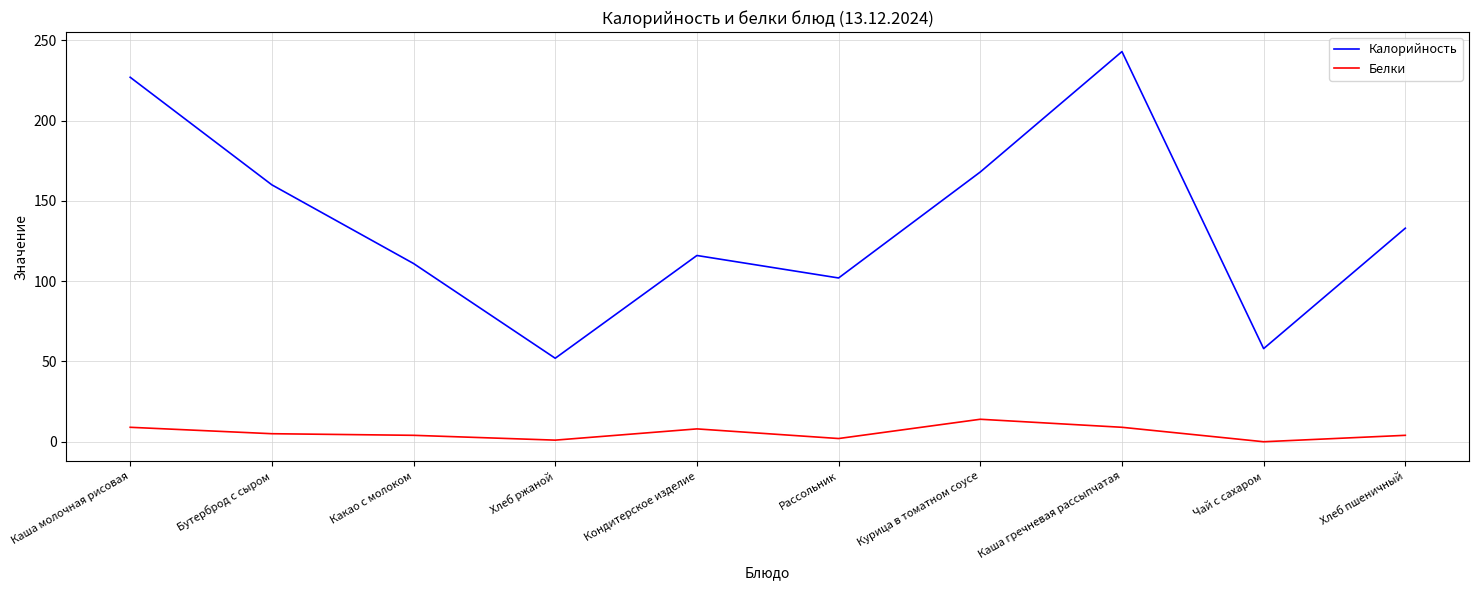

At which category is the sum across all series the highest?

Каша гречневая рассыпчатая